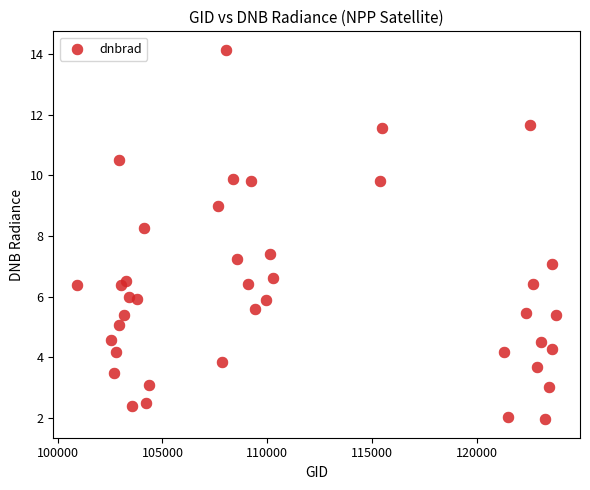

What is the range of Y values (max minus min)?

12.2